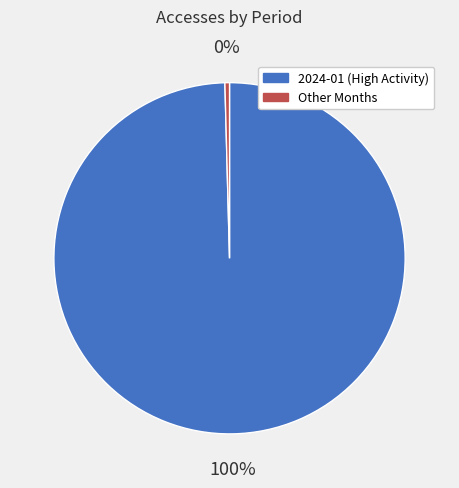

How many slices are in this pie chart?

2